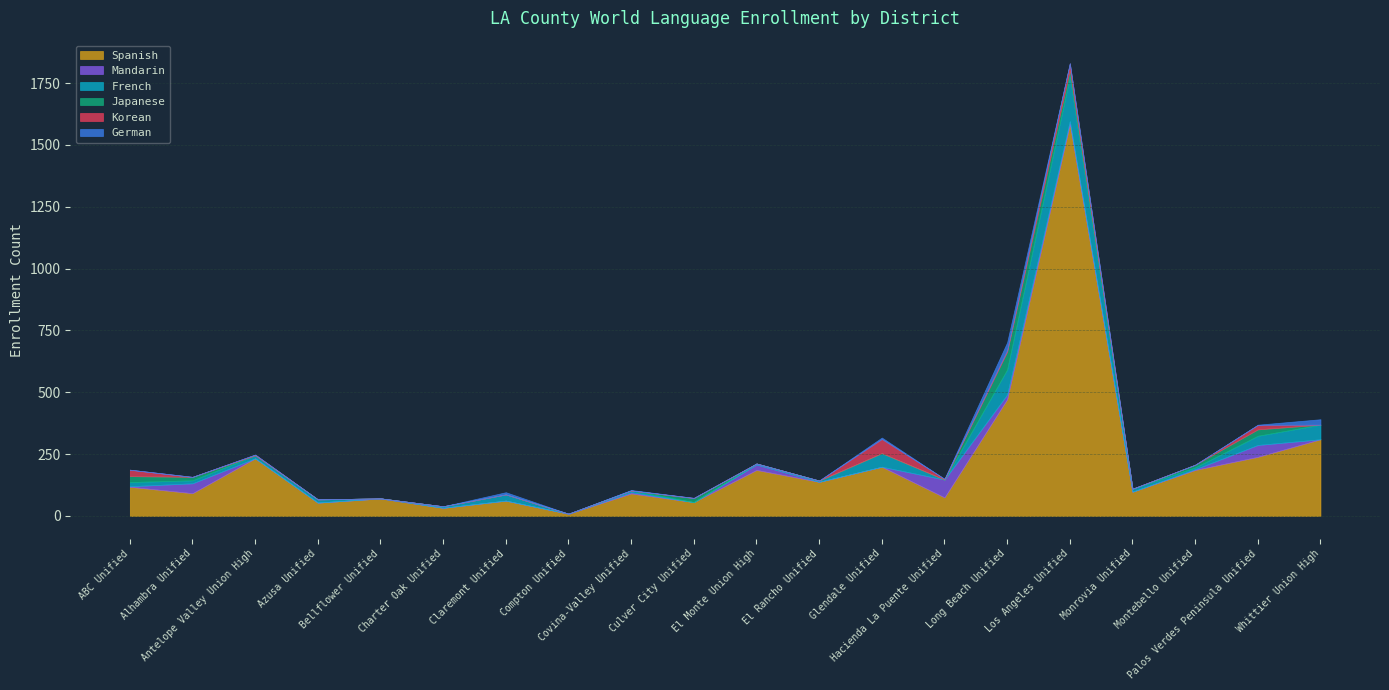

What is the maximum value for Spanish?

1585